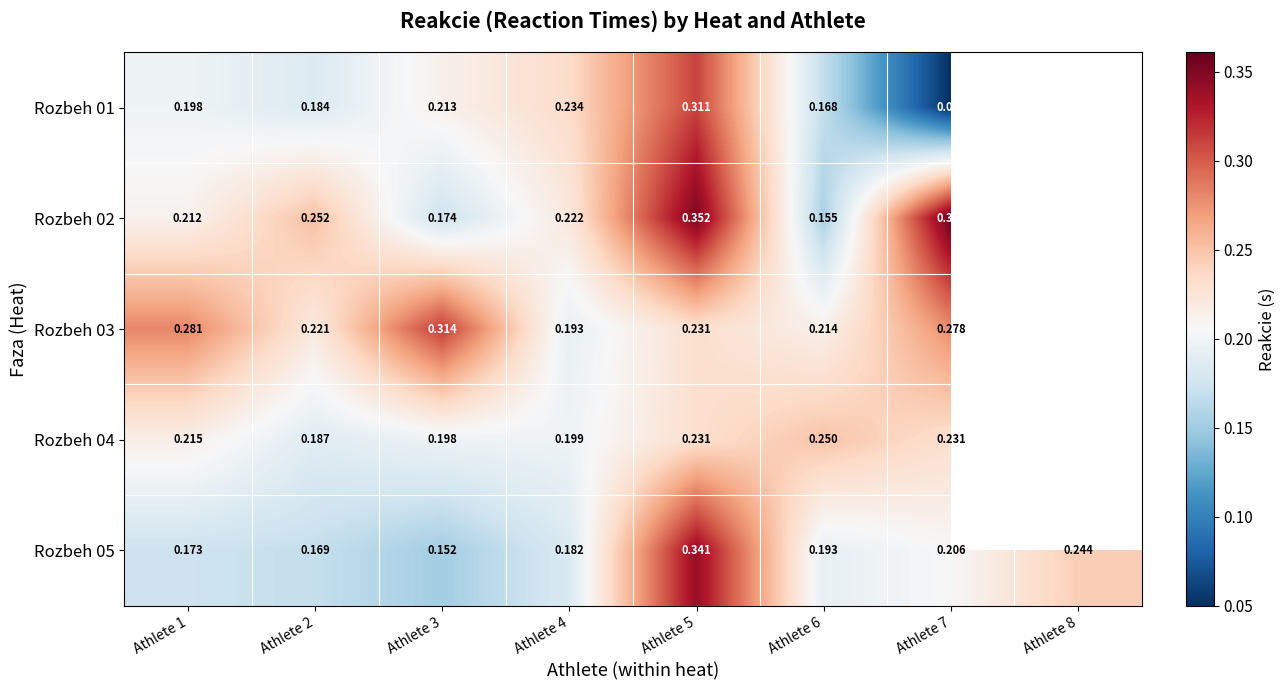

Is the value of Rozbeh 02 at Athlete 4 greater than the value of Rozbeh 03 at Athlete 5?

No